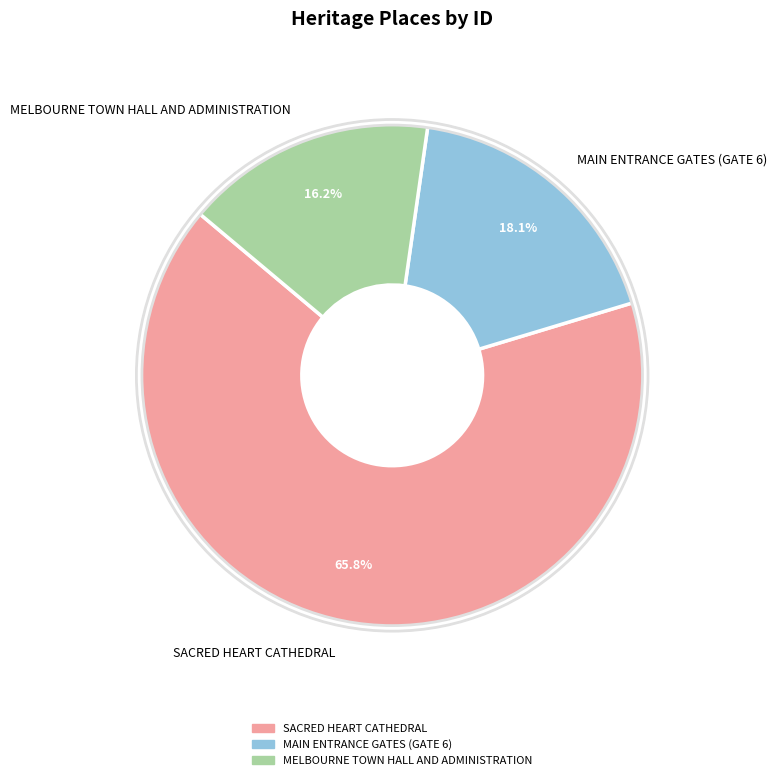

Which category accounts for the majority?

SACRED HEART CATHEDRAL